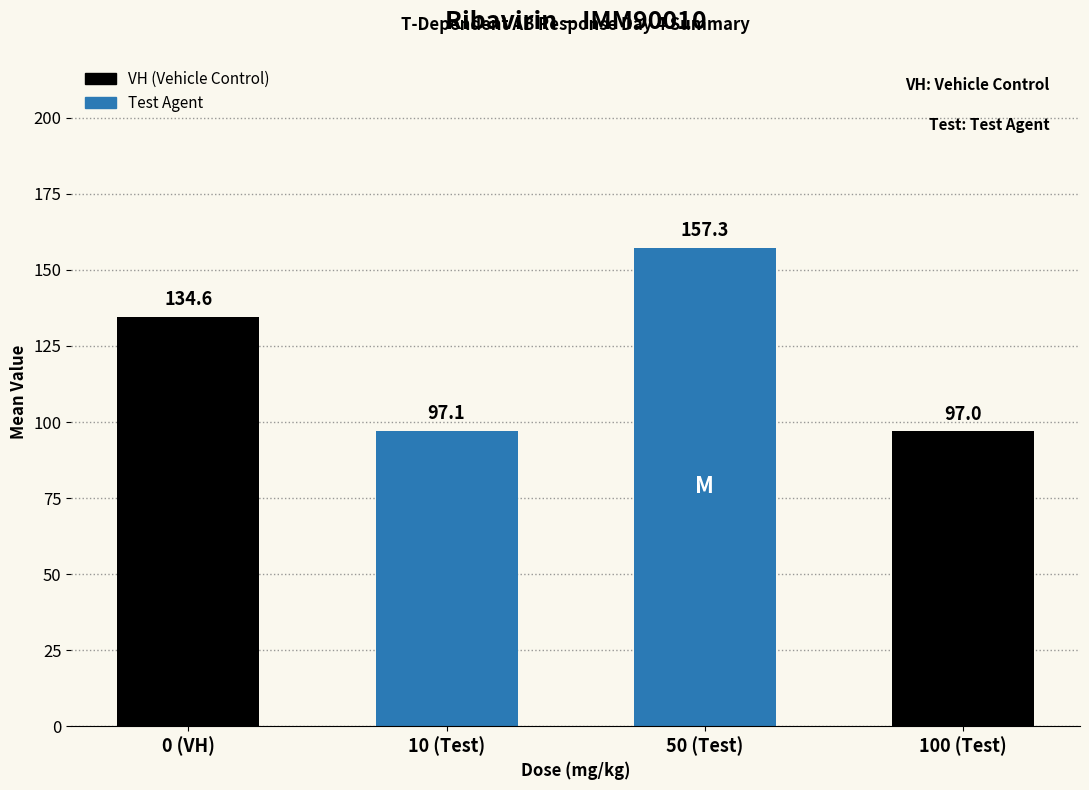

What is the label of the 3rd bar from the left?

50 (Test)